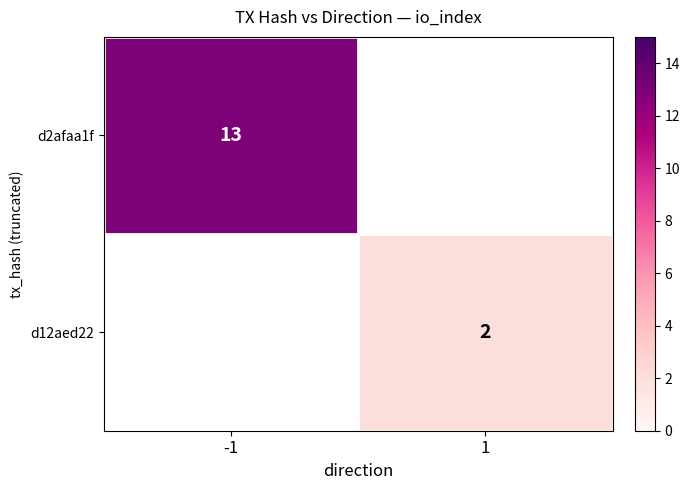

Is it true that d12aed22 equals 3 at 1?

False